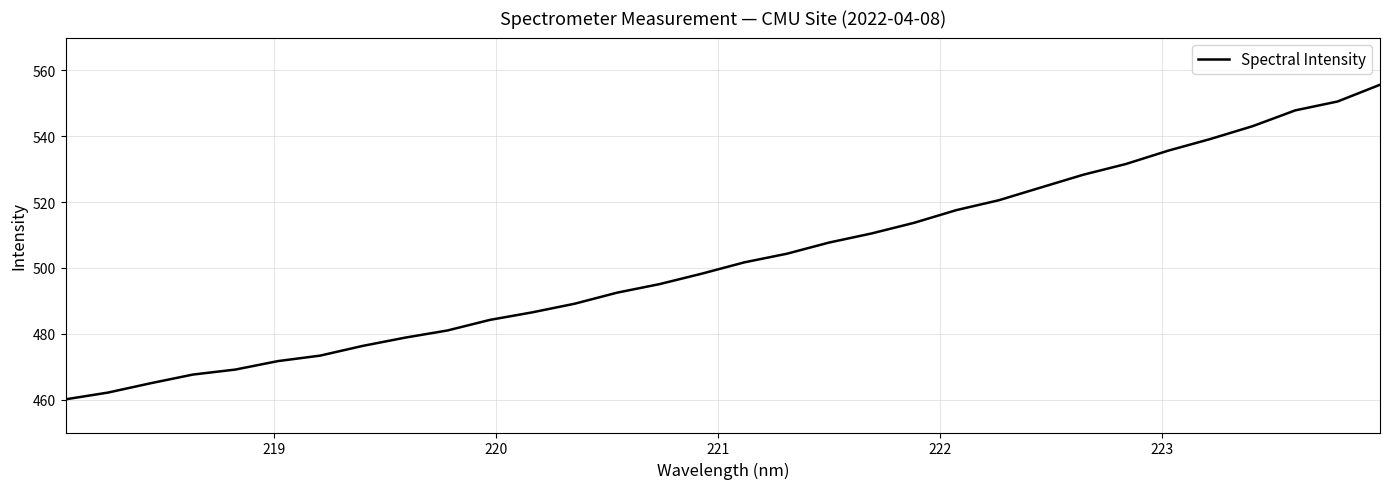

What is the difference between the maximum and minimum values?

95.6